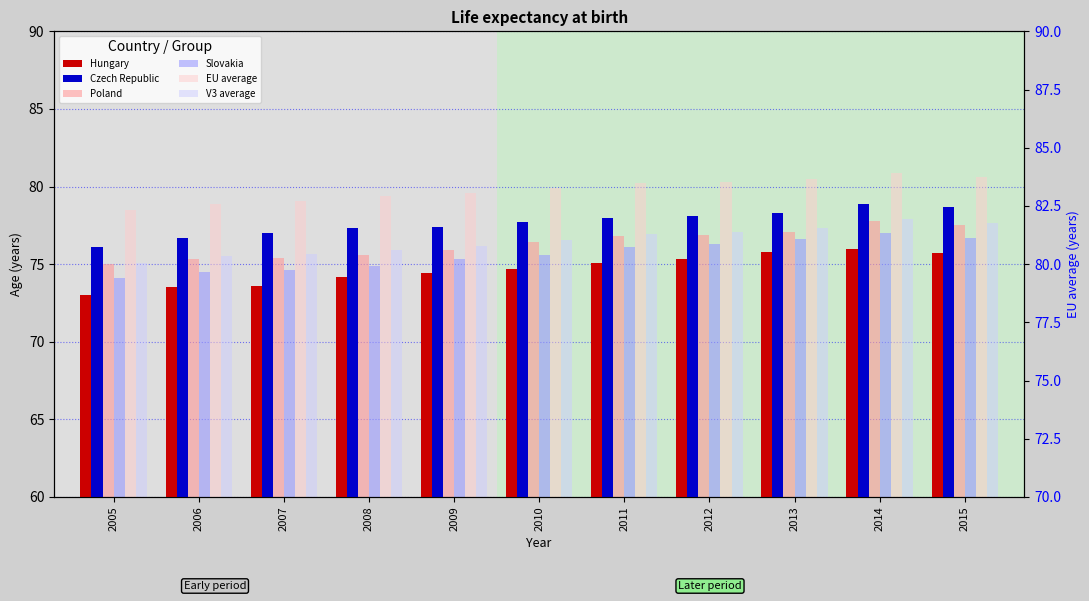

How many values in the Czech Republic series exceed 77?

8